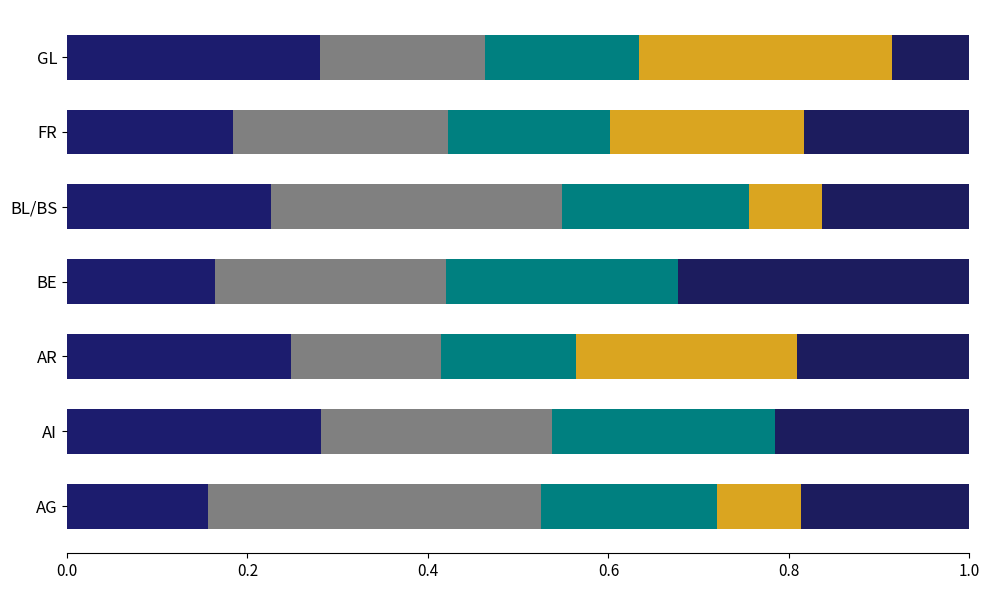

Count the number of categories in the chart.

7